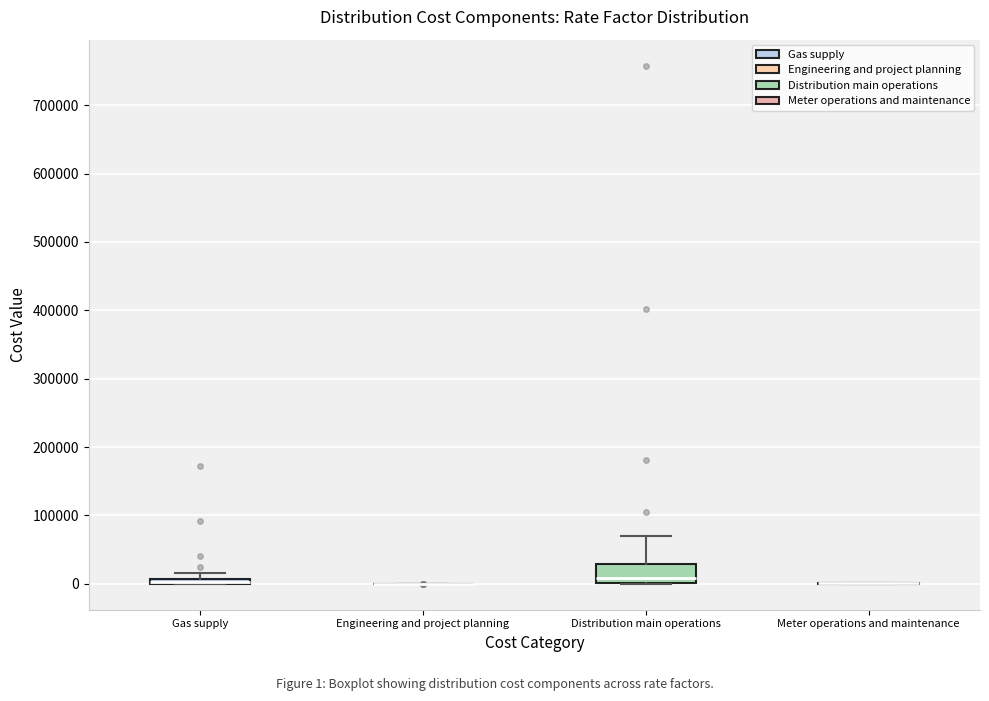

Comparing the boxes themselves (not the whiskers), which one is the tallest?

Distribution main operations